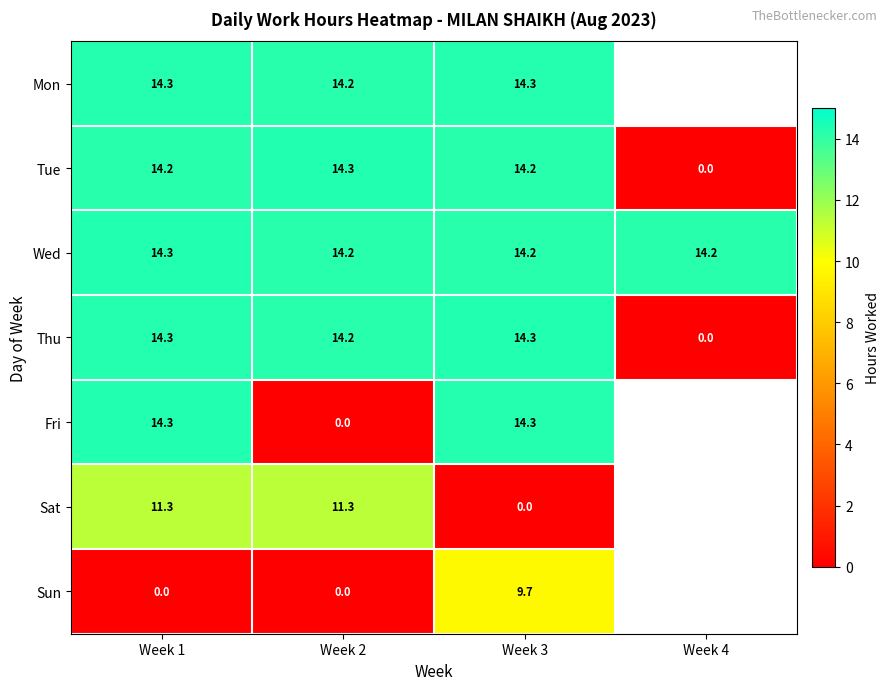

Which series changed the most between Week 1 and Week 2?

Fri